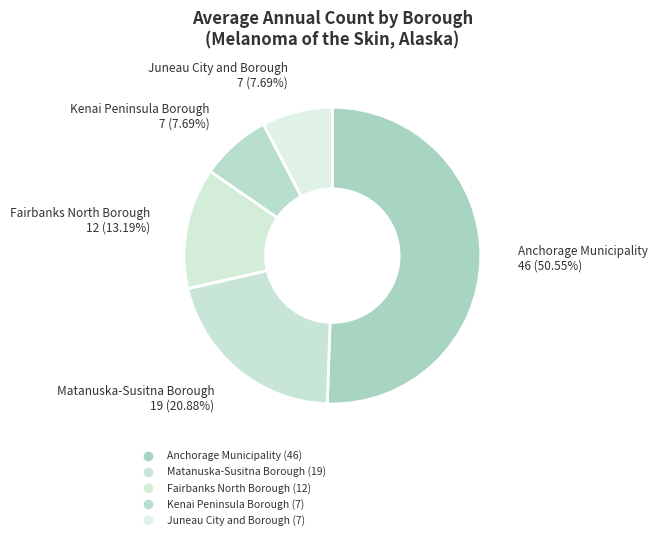

To the nearest percent, what is the average slice percentage?

20%